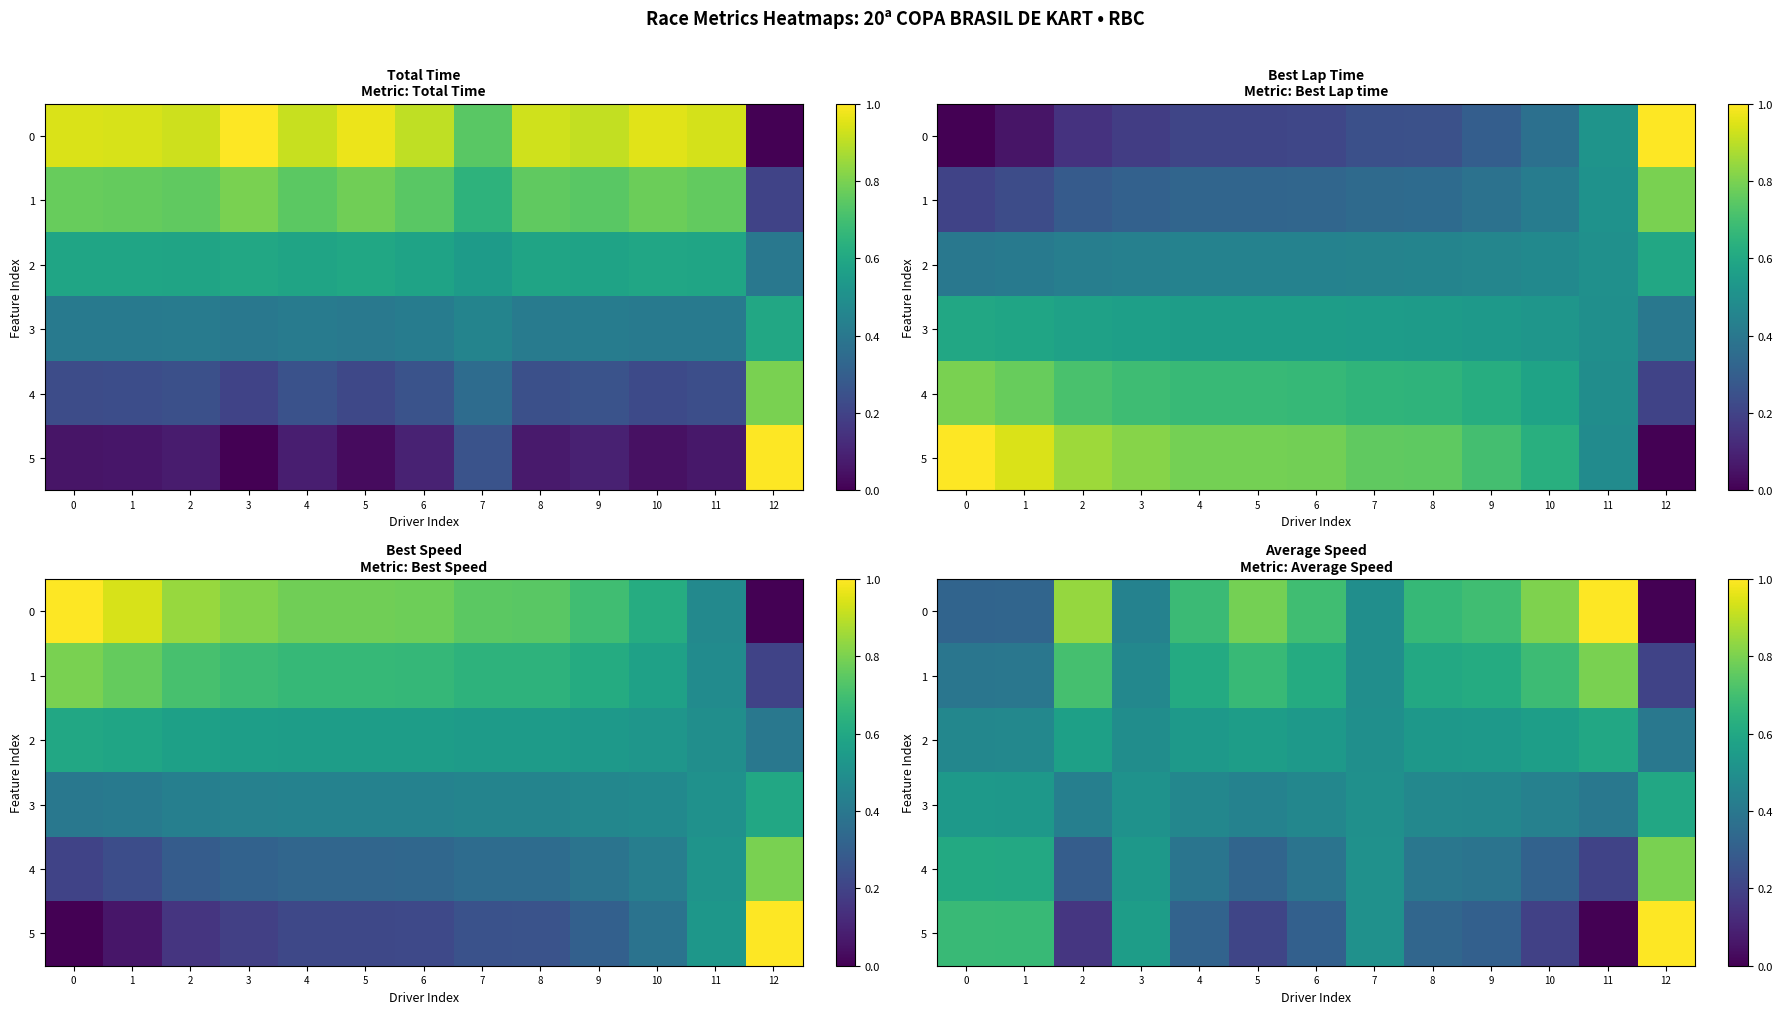

How many categories are shown in the chart?

13